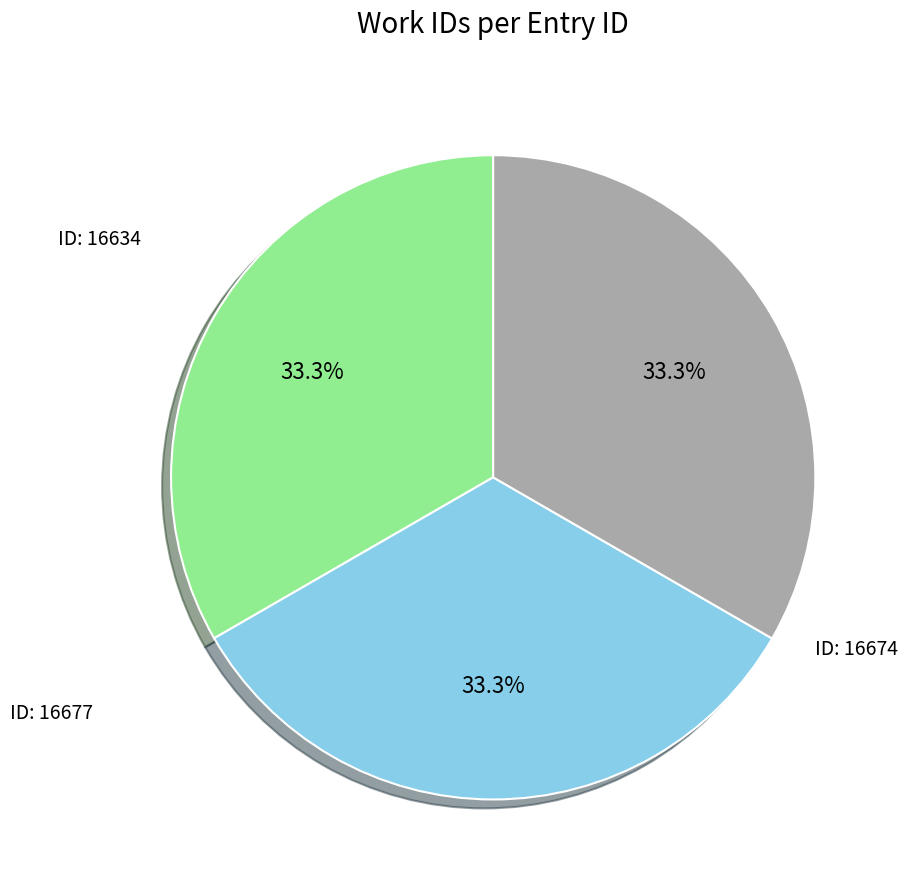

Is there a majority slice in this chart?

No